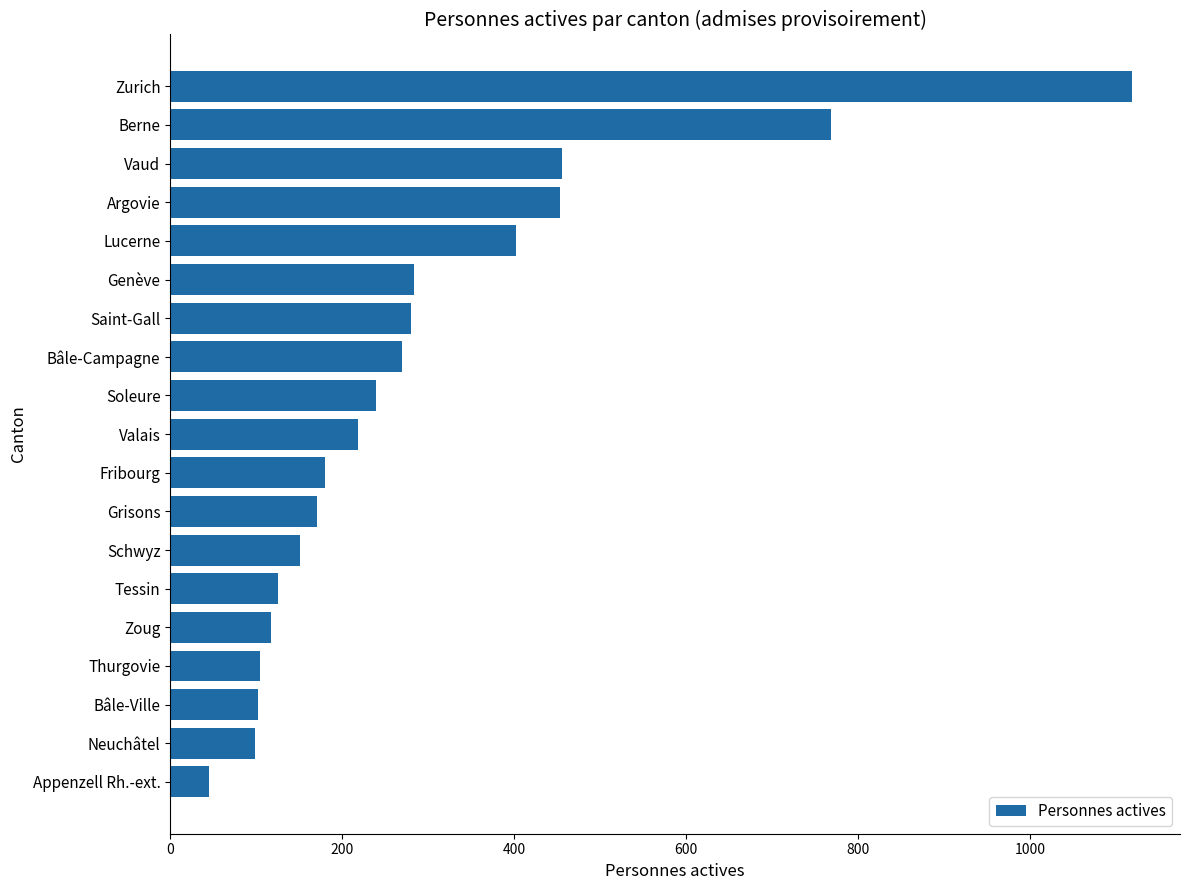

Between Appenzell Rh.-ext. and Soleure, which is larger?

Soleure